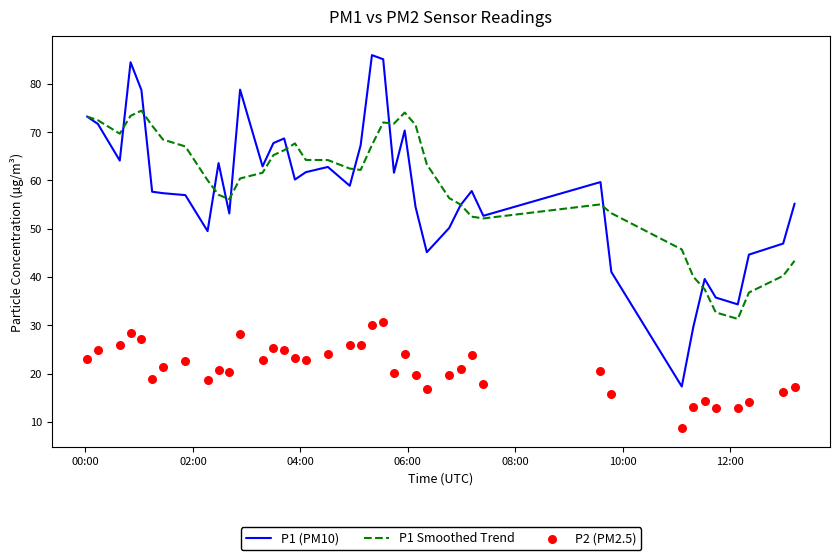

At how many categories does at least one series exceed 33?

40